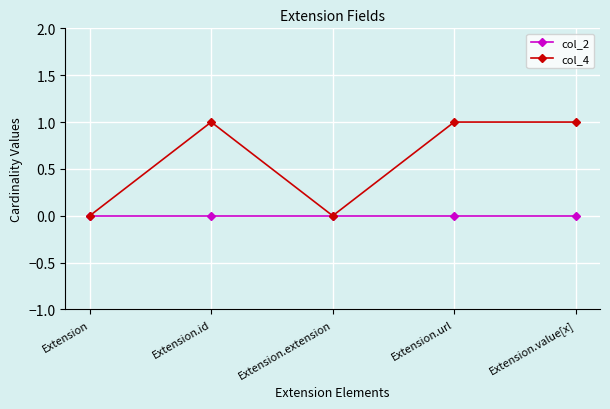

Which series has the largest total across all categories?

col_4